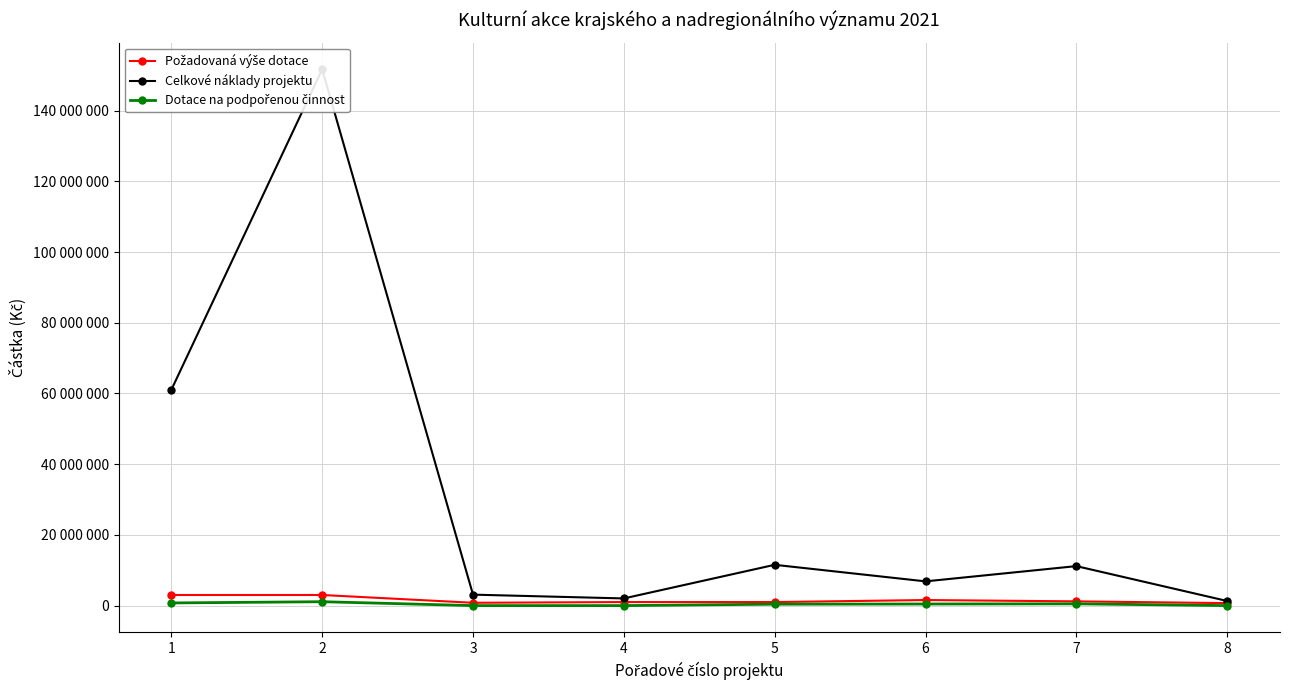

True or false: Dotace na podpořenou činnost and Požadovaná výše dotace intersect in this chart.

False